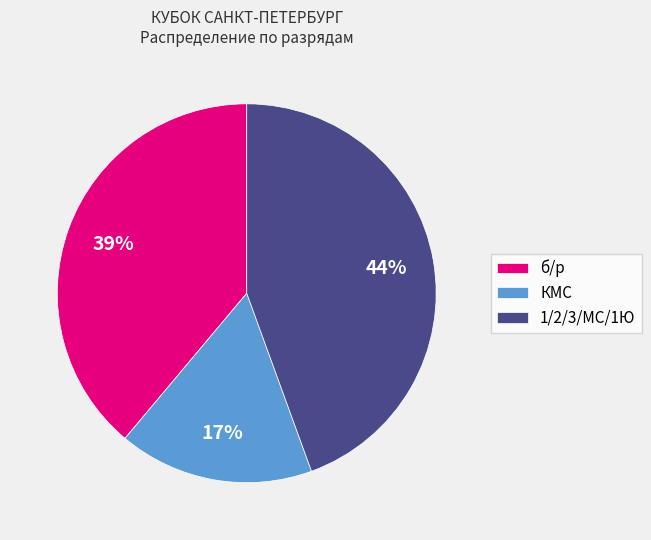

Is there a majority slice in this chart?

No